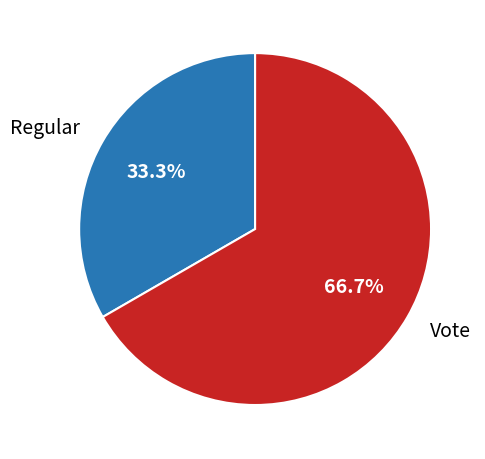

Which slice is the smallest?

Regular